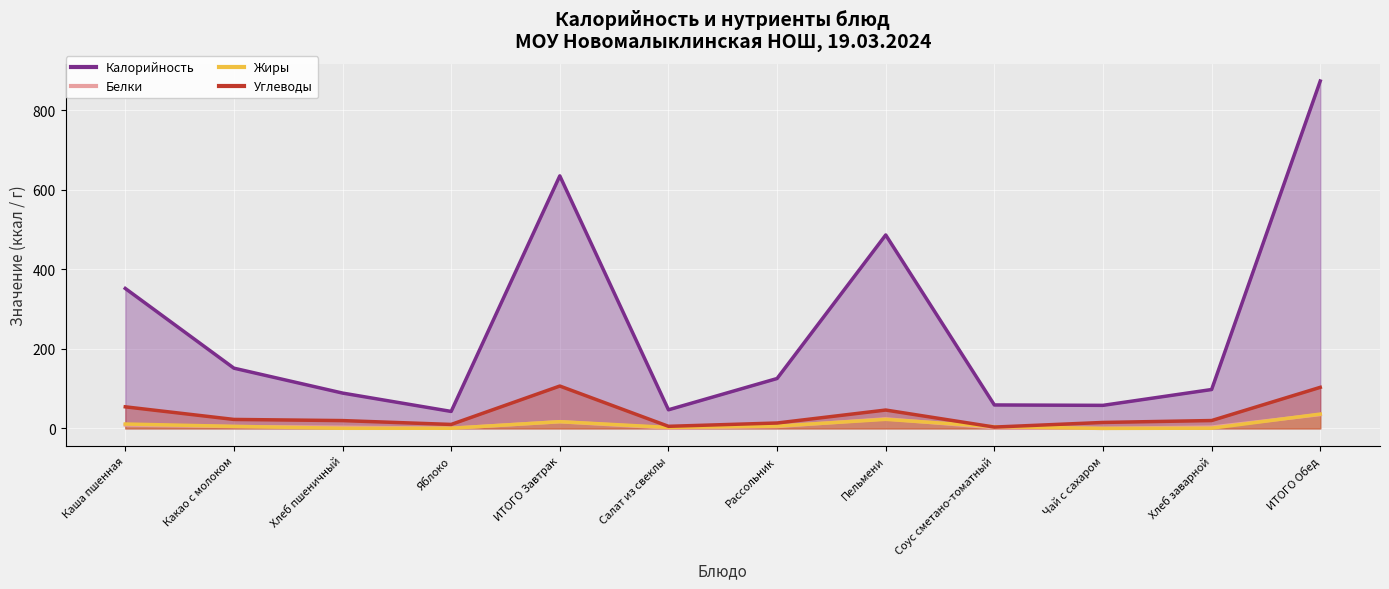

What are all the series names shown in the legend?

Калорийность, Белки, Жиры, Углеводы